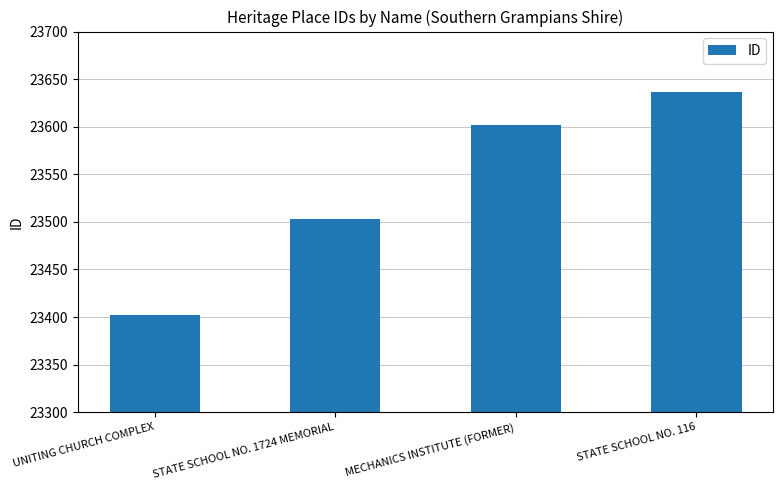

What is the smallest value displayed?

23402